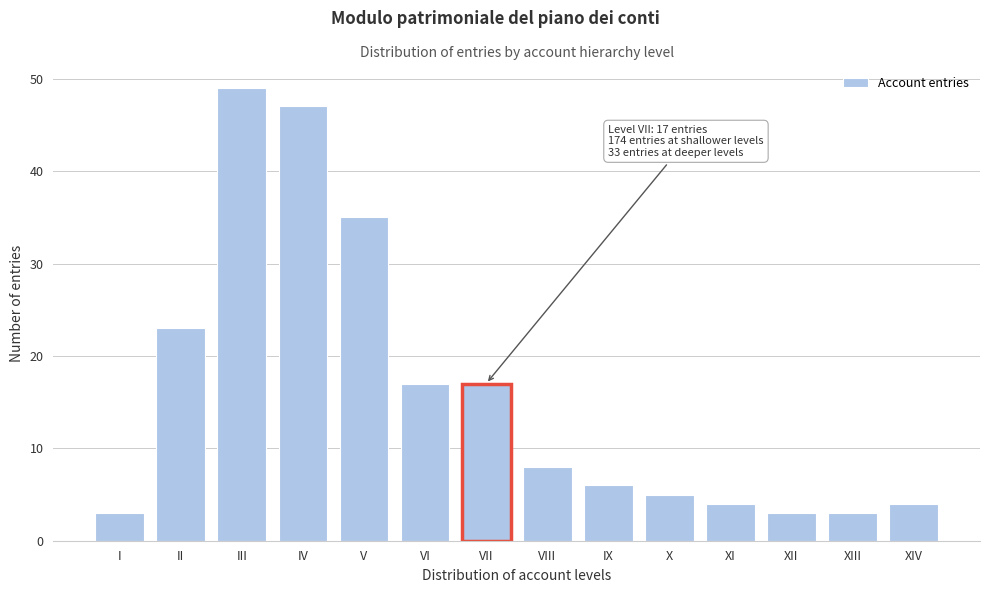

Reading left to right, extract all data points from this chart.

I=3	II=23	III=49	IV=47	V=35	VI=17	VII=17	VIII=8	IX=6	X=5	XI=4	XII=3	XIII=3	XIV=4